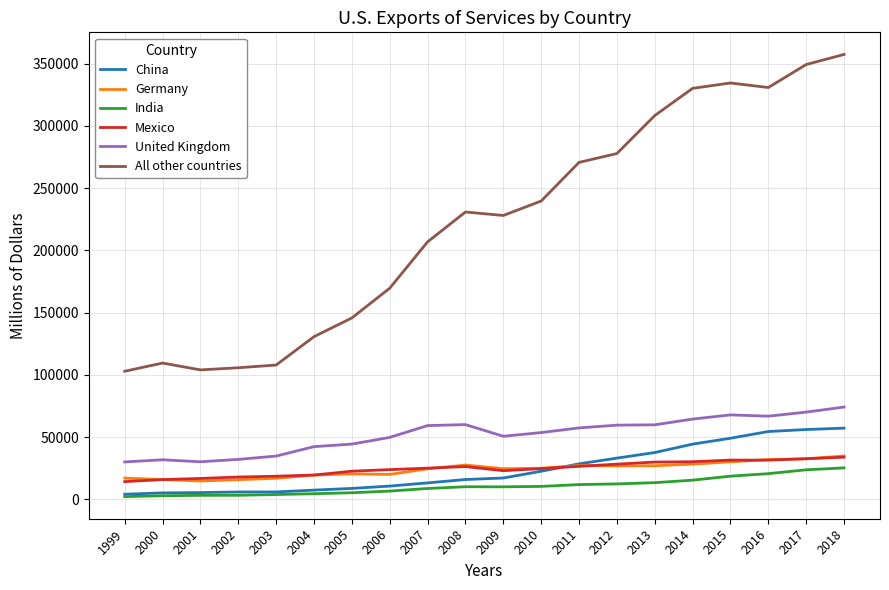

Which series has the largest total across all categories?

All other countries